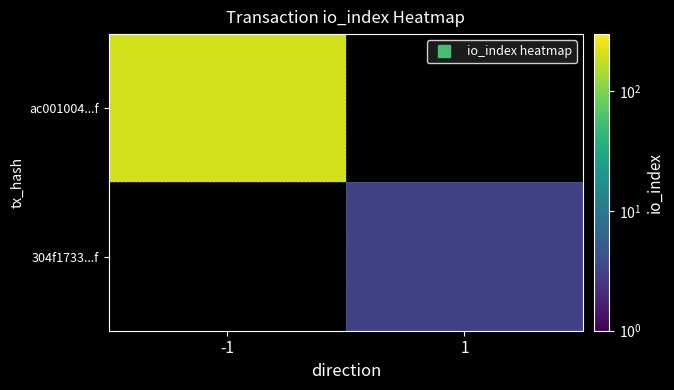

Is it true that ac001004...f equals 205.0 at -1?

True